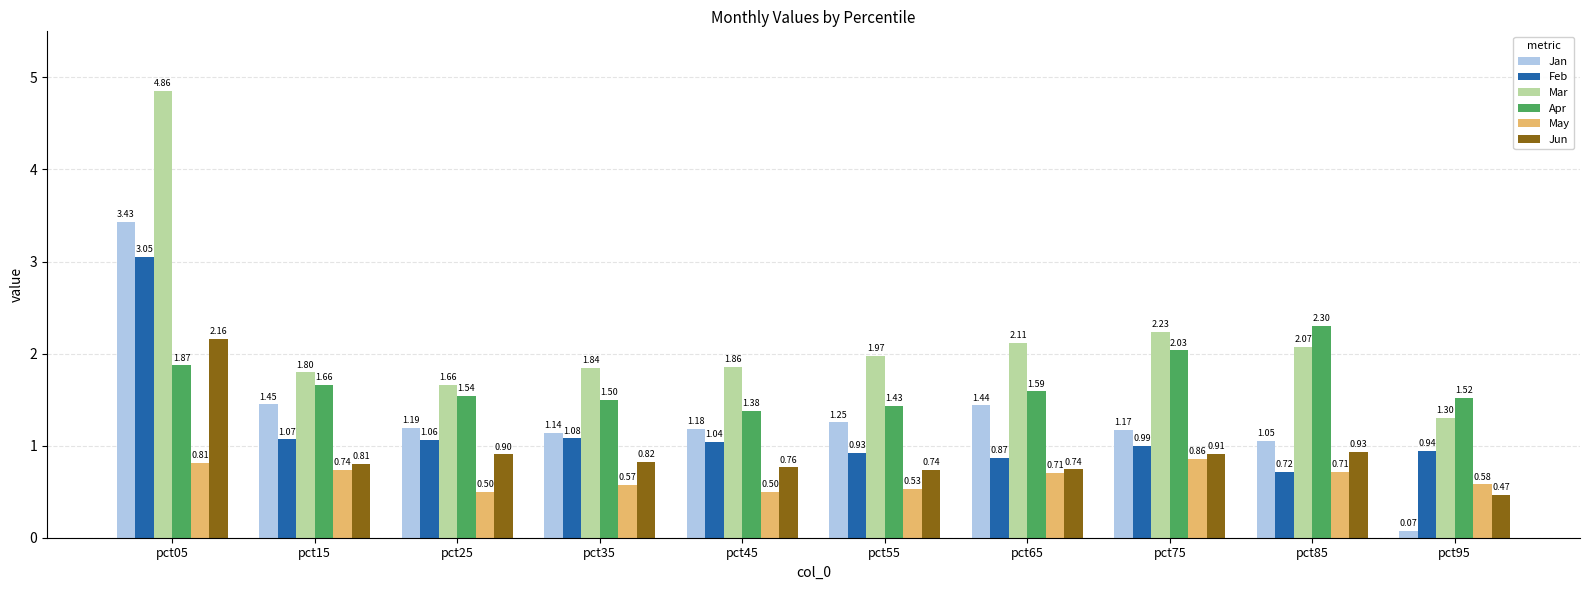

What is the difference between the maximum and second lowest values in the Jan series?

2.4